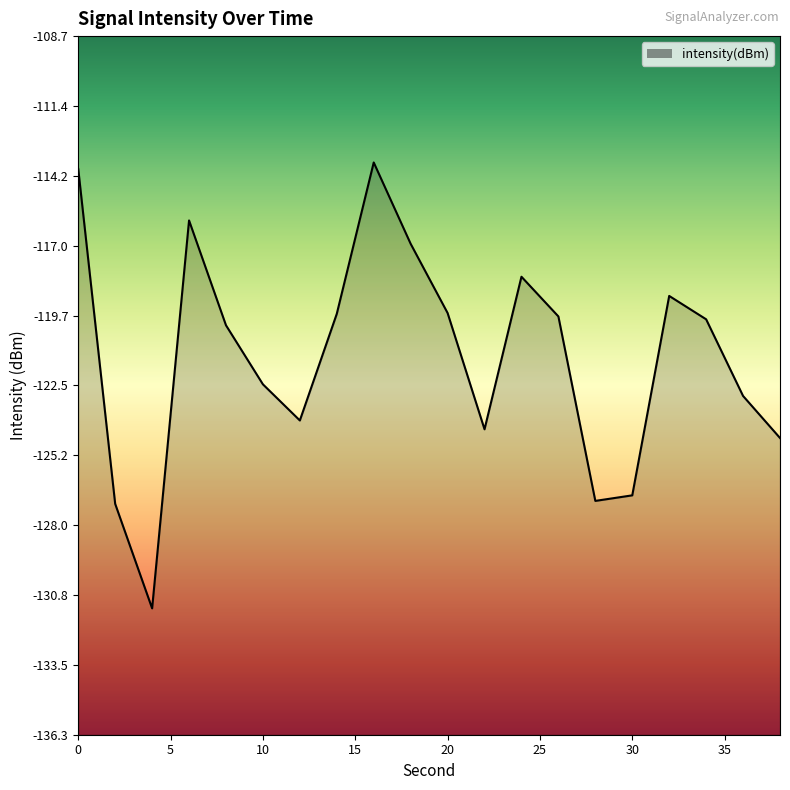

True or false: the data shows -122.9 at 36.

True